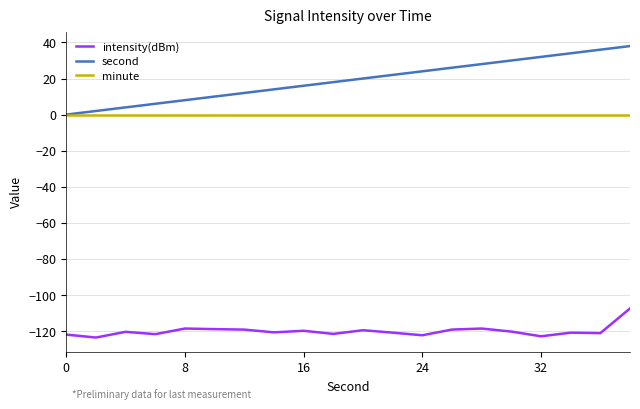

Does the chart display data point markers on the line(s)?

No